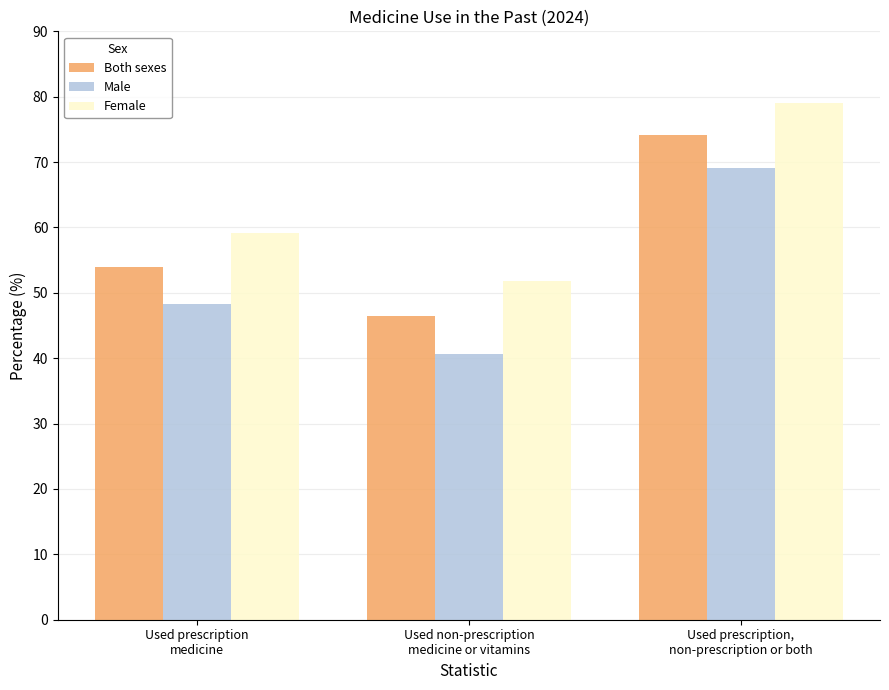

The value of Male at Used prescription,
non-prescription or both is 101.5. True or false?

False